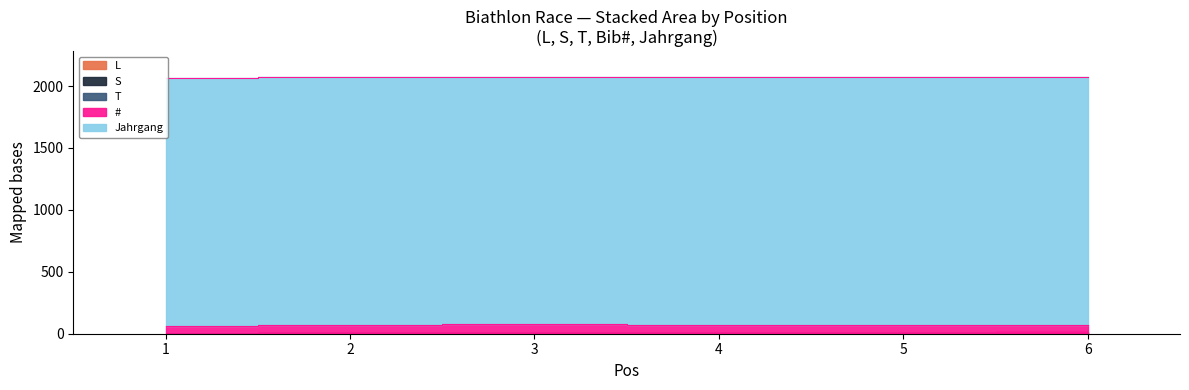

Rank the categories by # value from highest to lowest.

3, 1, 4, 5, 6, 2